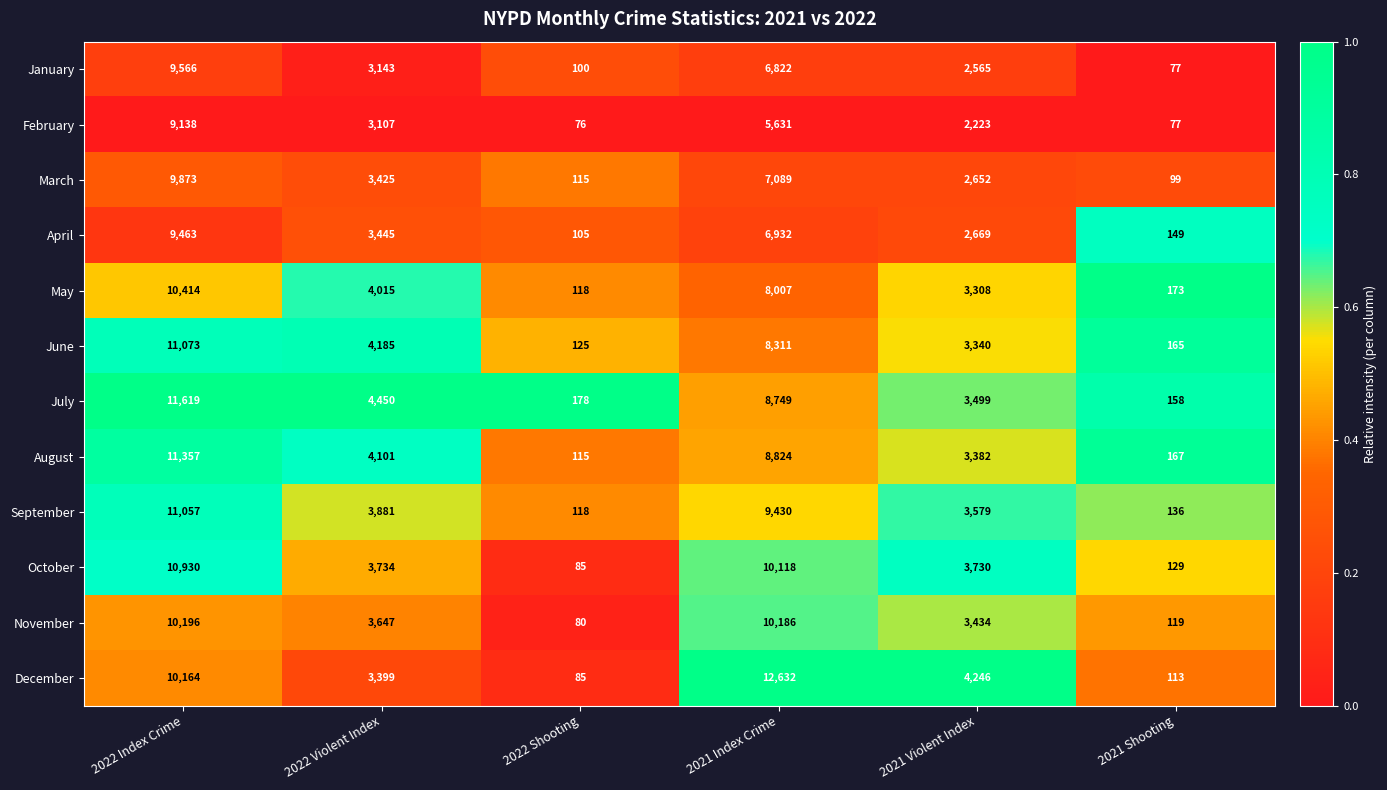

What is the difference between the maximum and minimum values in the September series?

10939